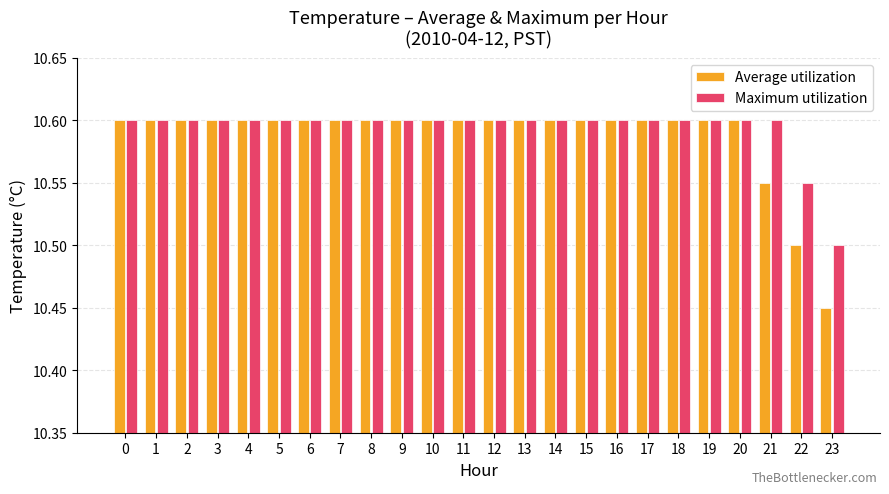

Which series has the widest spread of values?

Average utilization